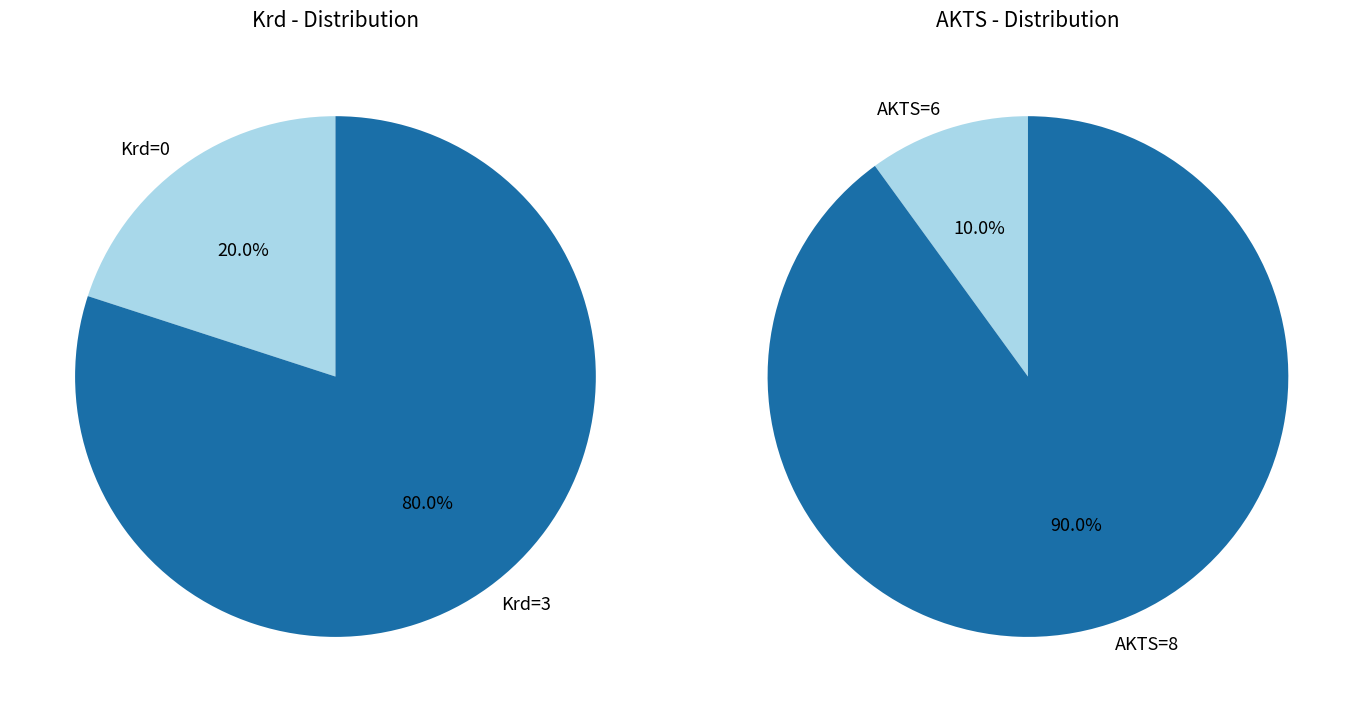

Does İMM5007 account for over 50% of the chart?

No